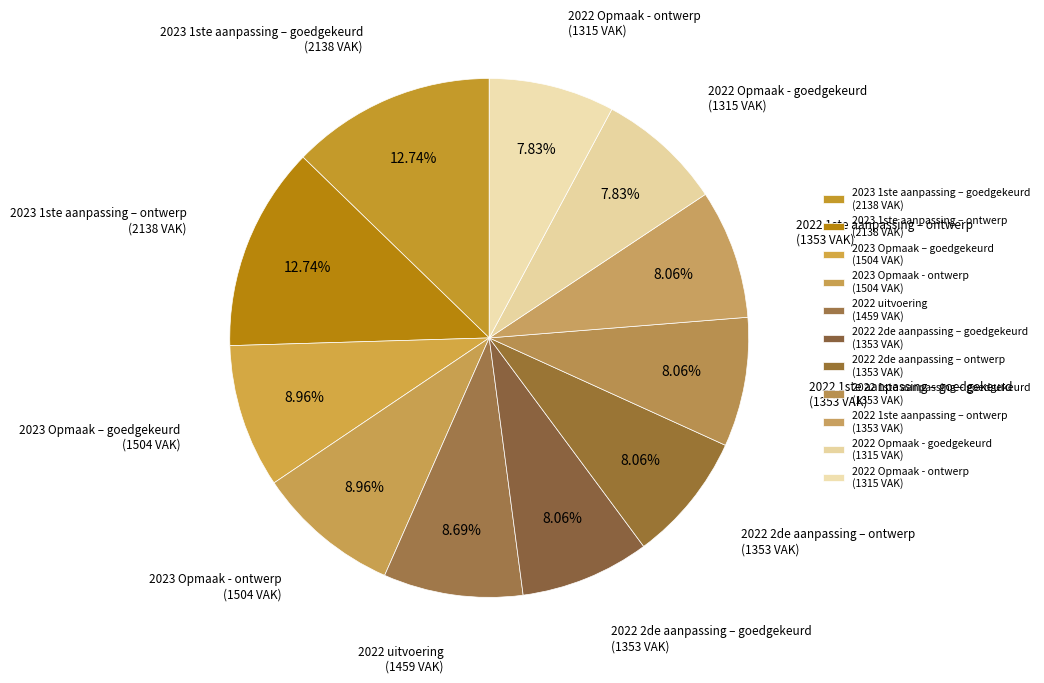

How many slices are in this pie chart?

11